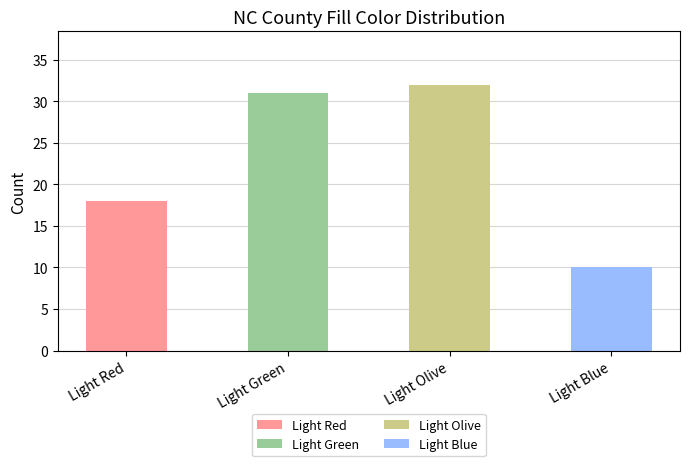

List the labels in order of value, largest first.

Light Olive, Light Green, Light Red, Light Blue